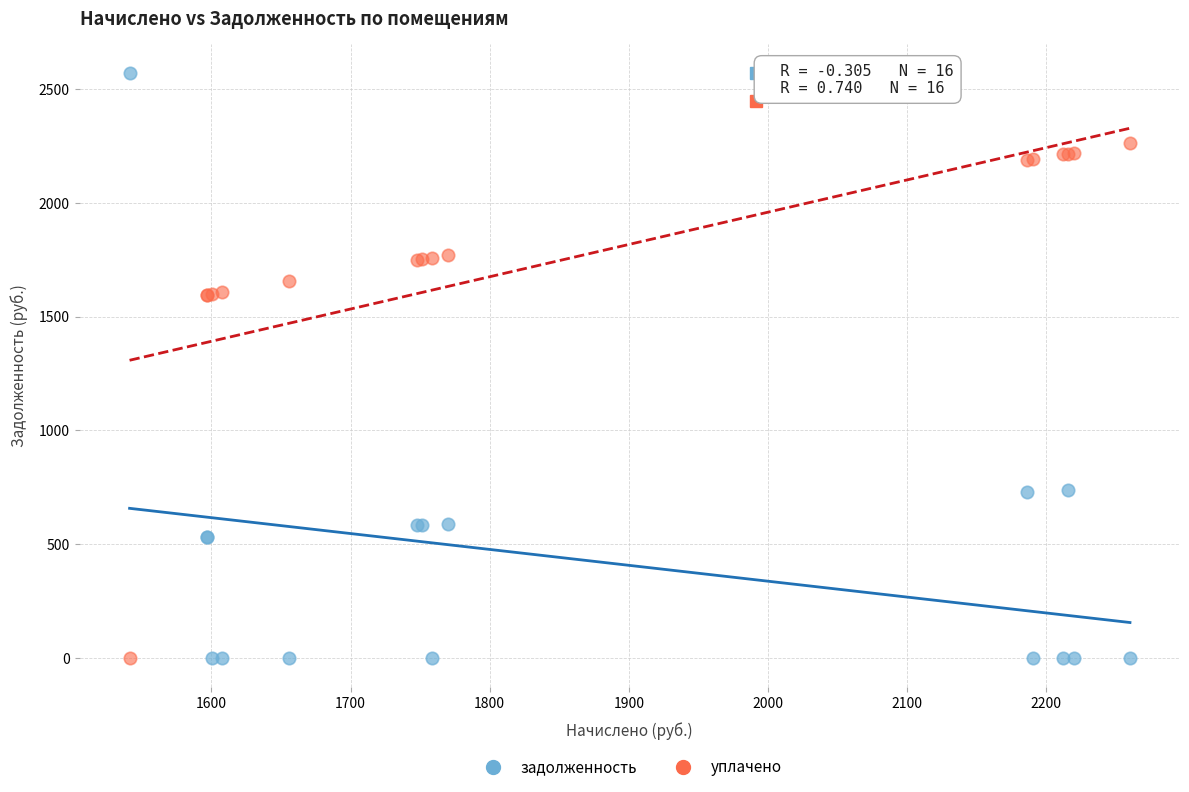

What is the X range (max minus min) for the scatter plot?

719.0